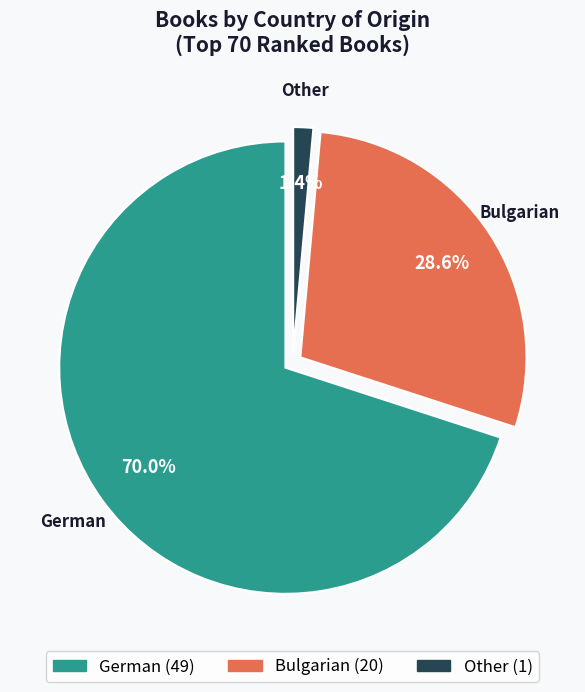

What is the largest slice in the pie chart?

German